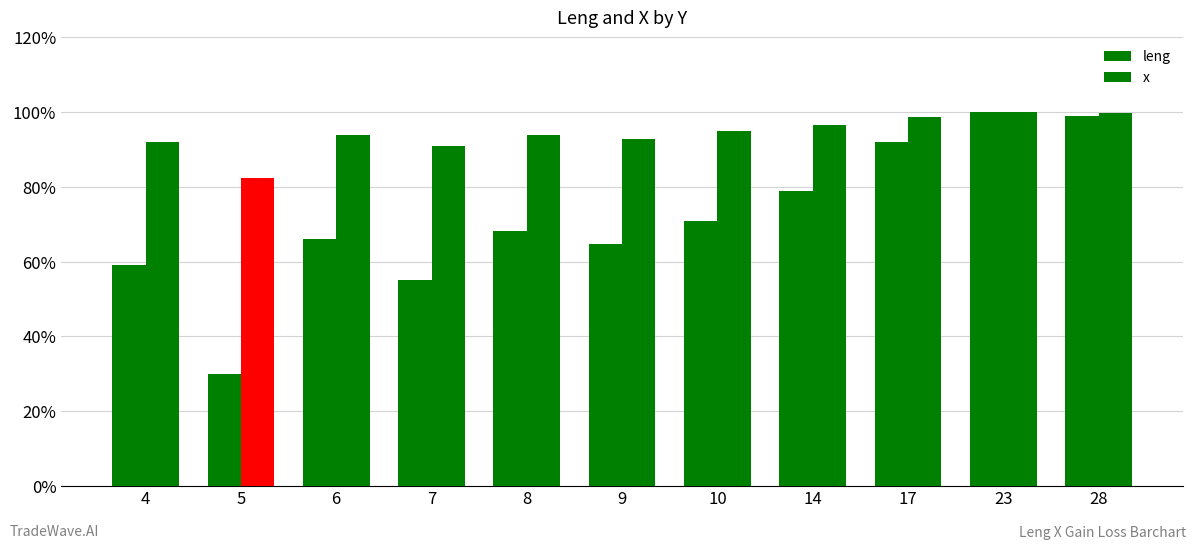

Reading left to right, what are all the values shown in this chart?

leng: 0.6	0.3	0.7	0.5	0.7	0.6	0.7	0.8	0.9	1.0	1.0
x: 0.9	0.8	0.9	0.9	0.9	0.9	0.9	1.0	1.0	1.0	1.0